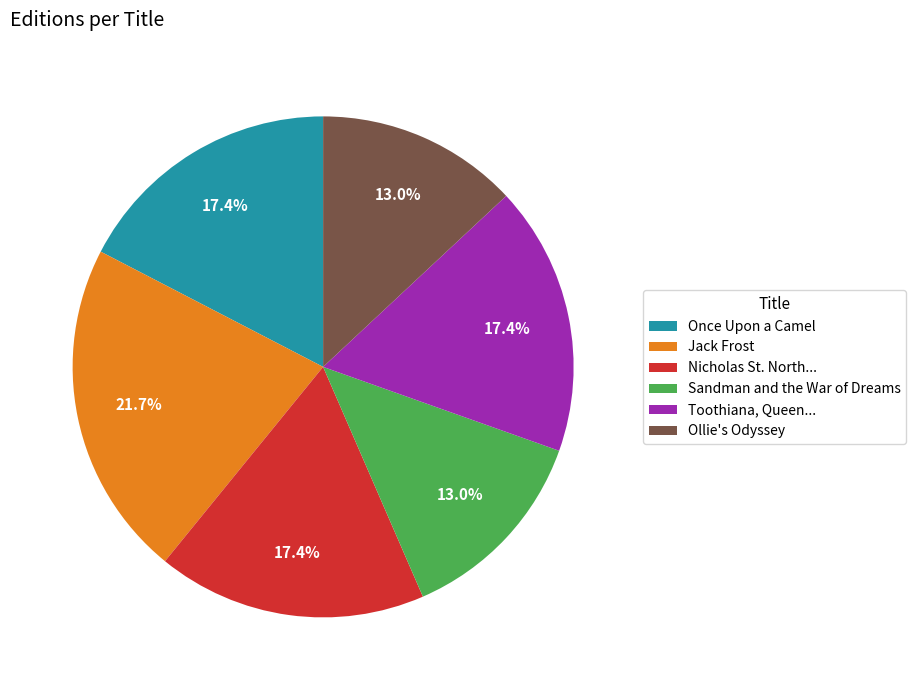

Count the number of slices in the pie.

6